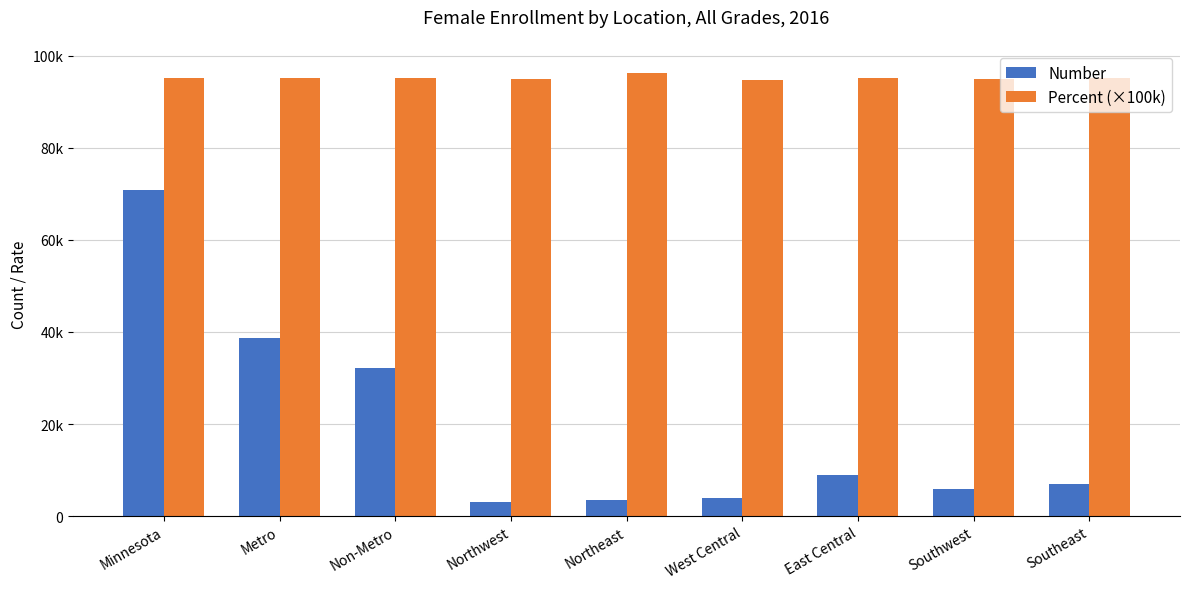

What are all the series names shown in the legend?

Number, Percent (×100k)